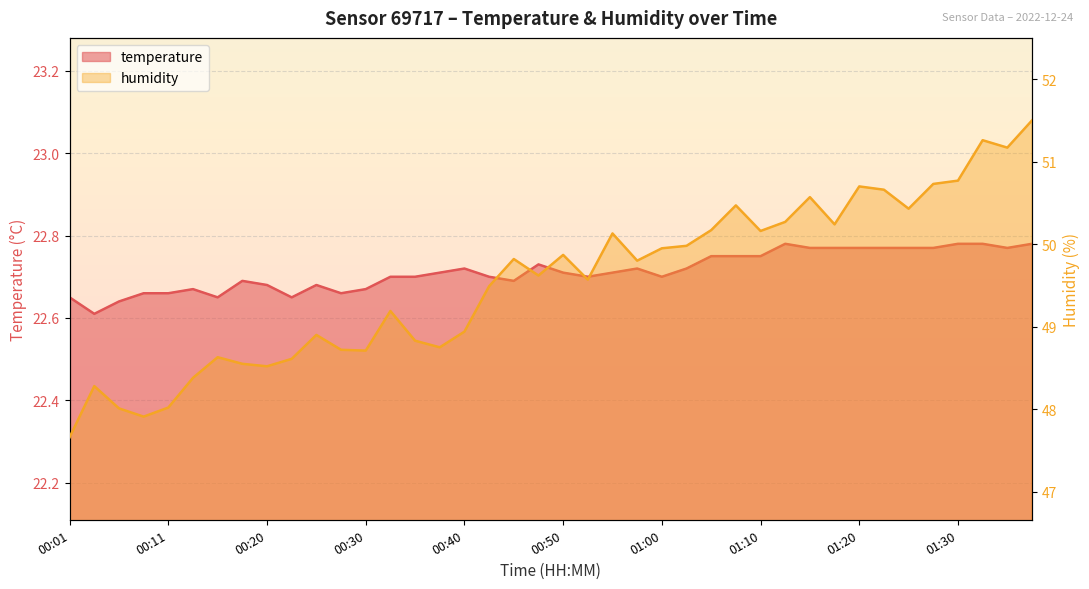

What is the difference between the maximum and minimum values in the humidity series?

3.8